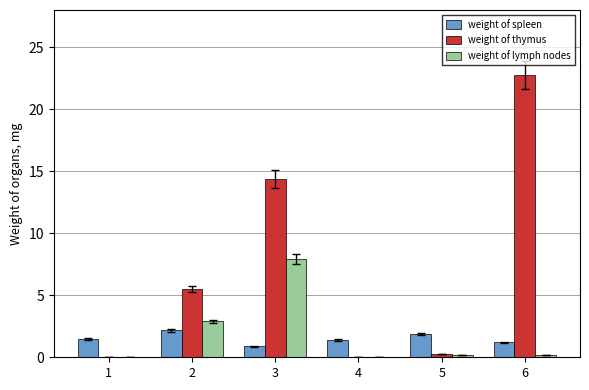

What is the highest value of the weight of lymph nodes series?

7.9